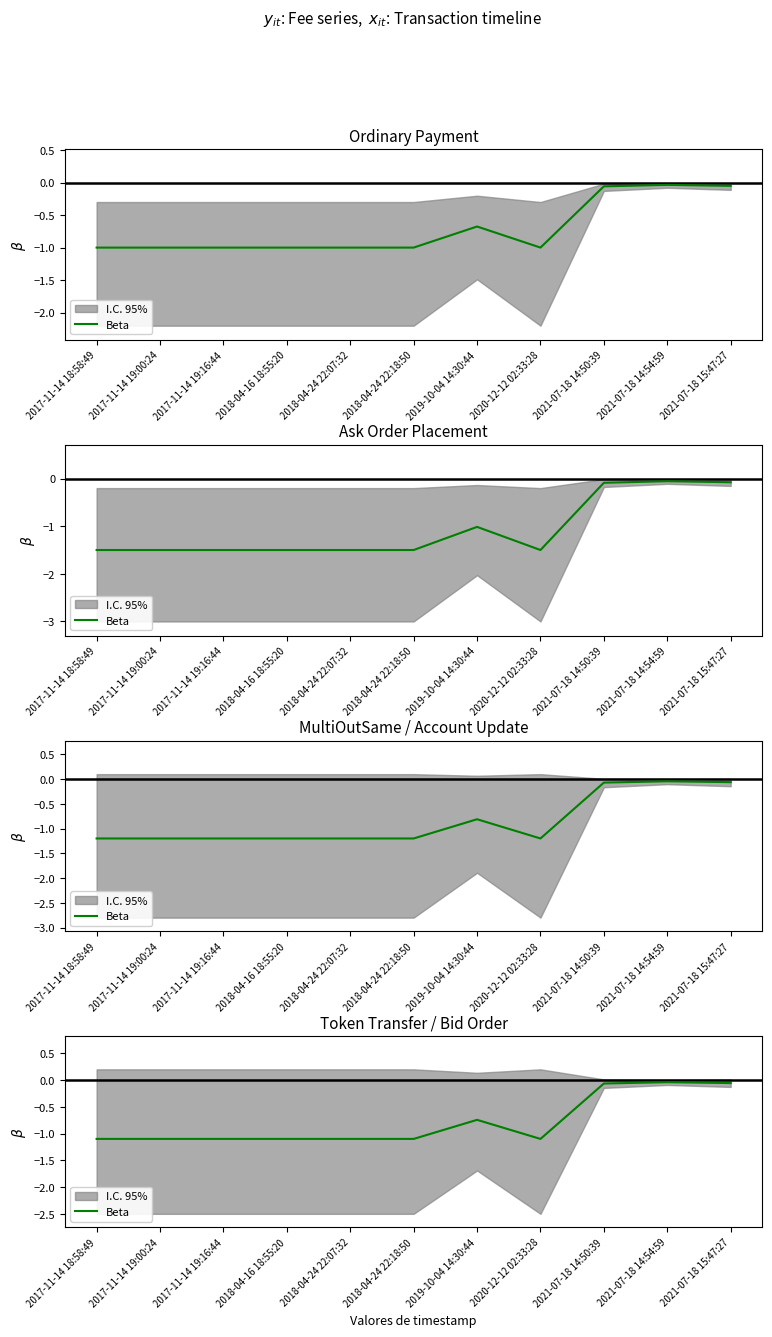

True or false: the data shows -0.1 at 2021-07-18 14:50:39.

True